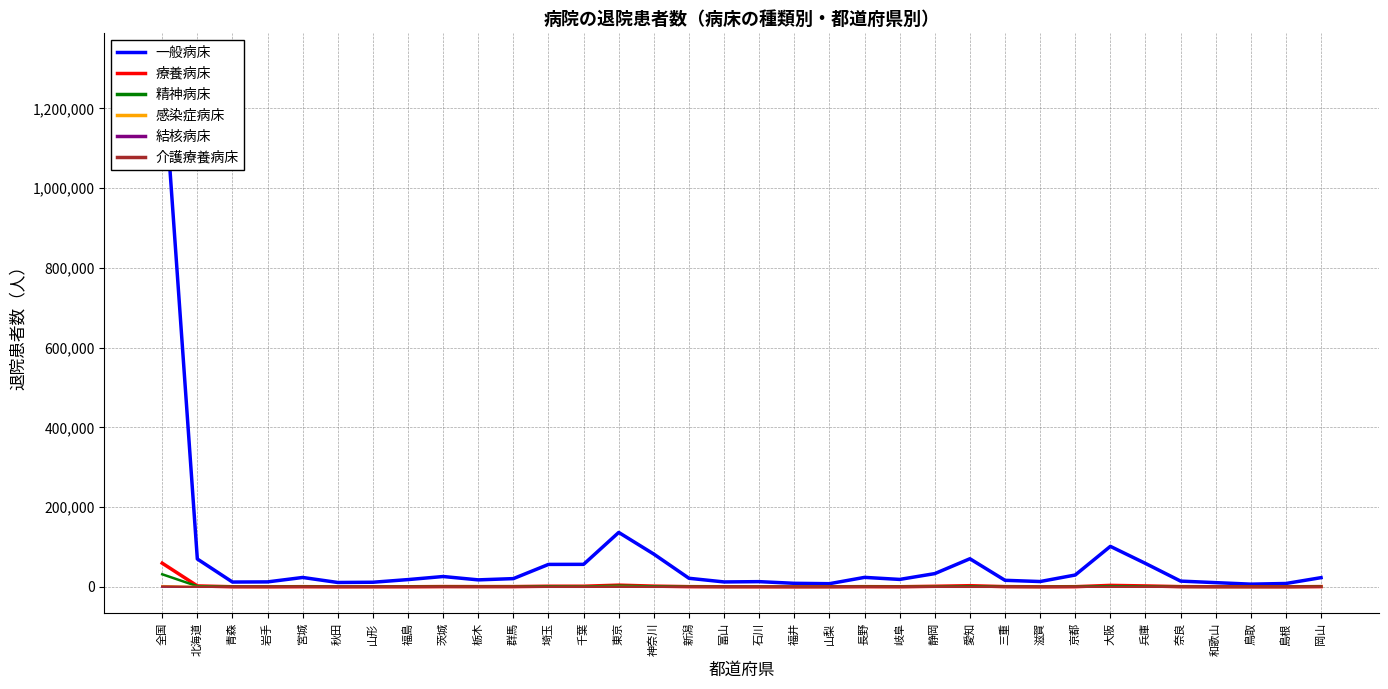

What is the value of the 精神病床 point at the 33rd from the left?

217